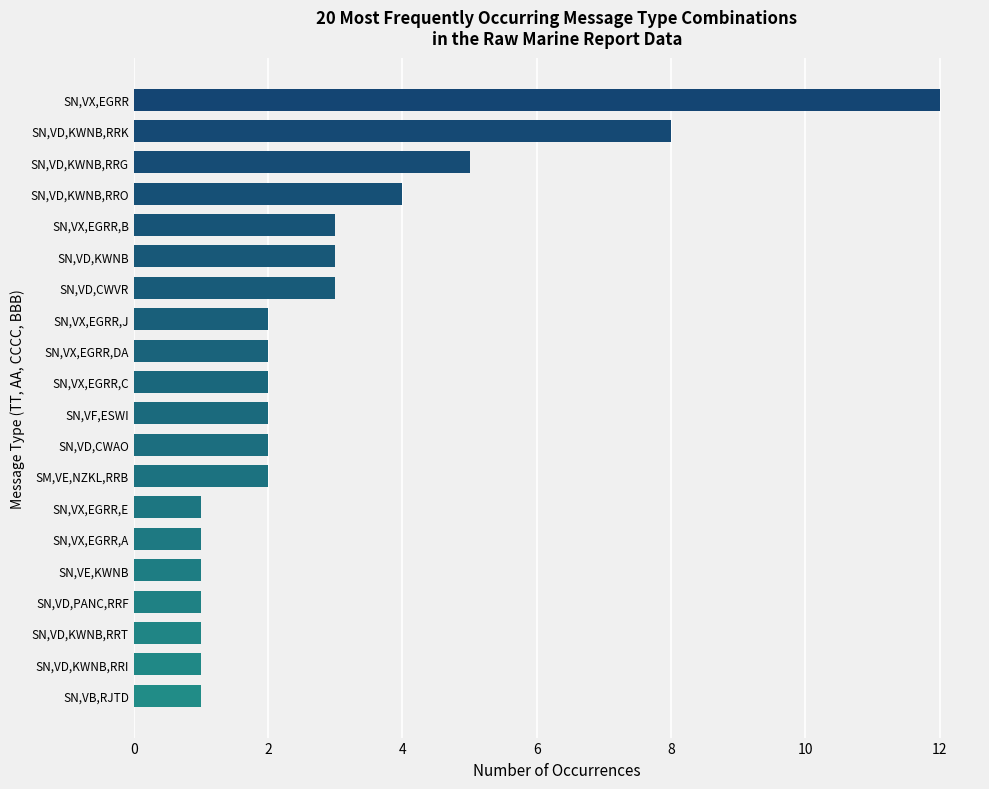

Reading top to bottom, list all the values displayed in this chart.

SN,VX,EGRR=12	SN,VD,KWNB,RRK=8	SN,VD,KWNB,RRG=5	SN,VD,KWNB,RRO=4	SN,VX,EGRR,B=3	SN,VD,KWNB=3	SN,VD,CWVR=3	SN,VX,EGRR,J=2	SN,VX,EGRR,DA=2	SN,VX,EGRR,C=2	SN,VF,ESWI=2	SN,VD,CWAO=2	SM,VE,NZKL,RRB=2	SN,VX,EGRR,E=1	SN,VX,EGRR,A=1	SN,VE,KWNB=1	SN,VD,PANC,RRF=1	SN,VD,KWNB,RRT=1	SN,VD,KWNB,RRI=1	SN,VB,RJTD=1